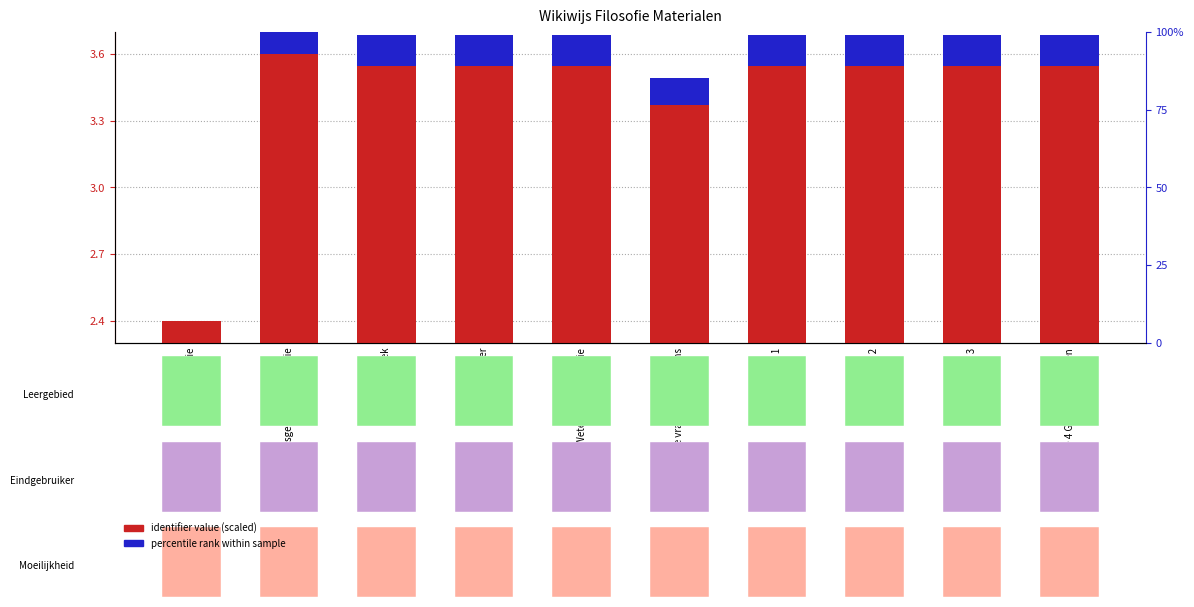

What are all the series names shown in the legend?

identifier value (scaled), percentile rank within sample